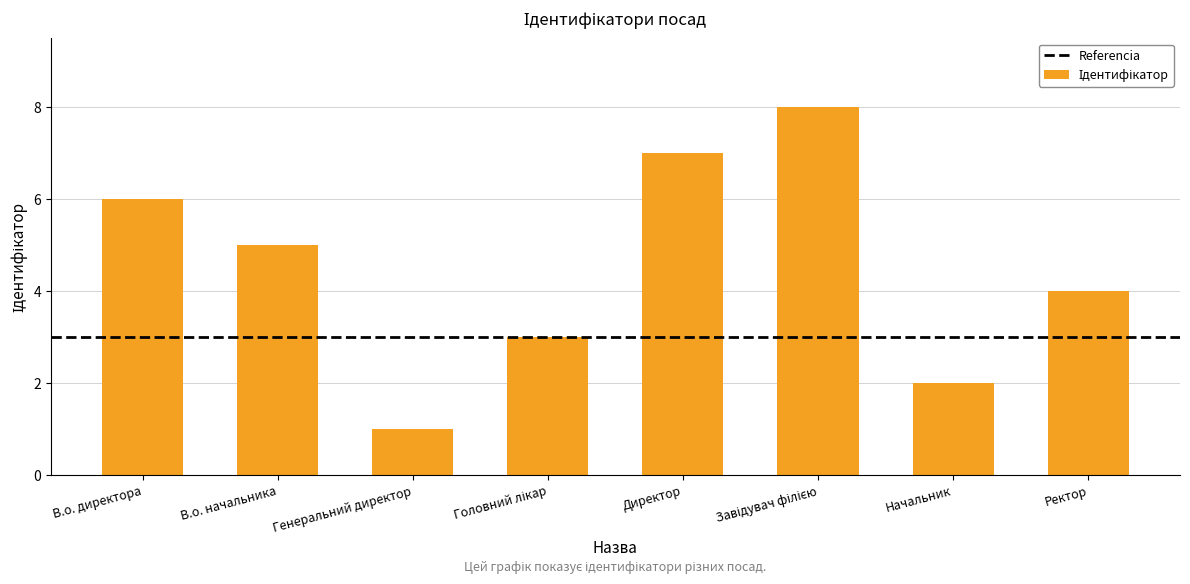

Reading left to right, extract all data points from this chart.

6	5	1	3	7	8	2	4